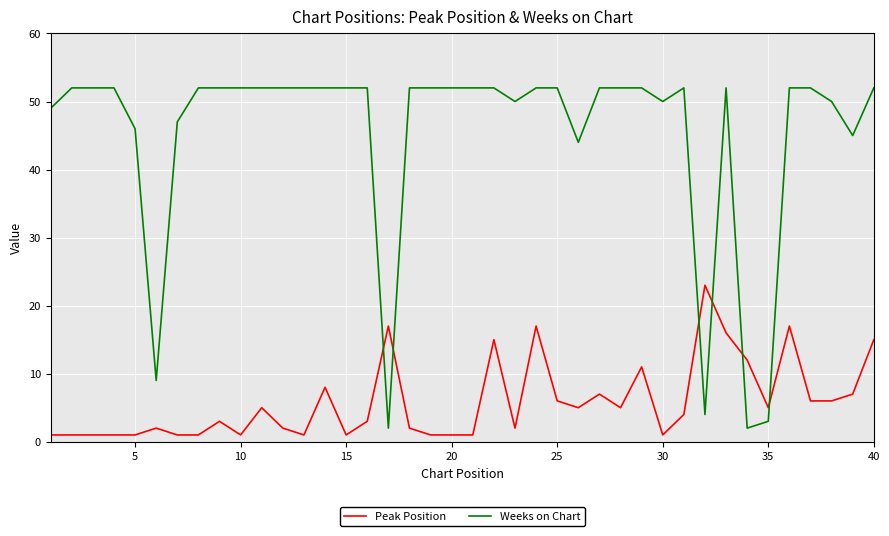

What is the maximum value shown in the chart?

52